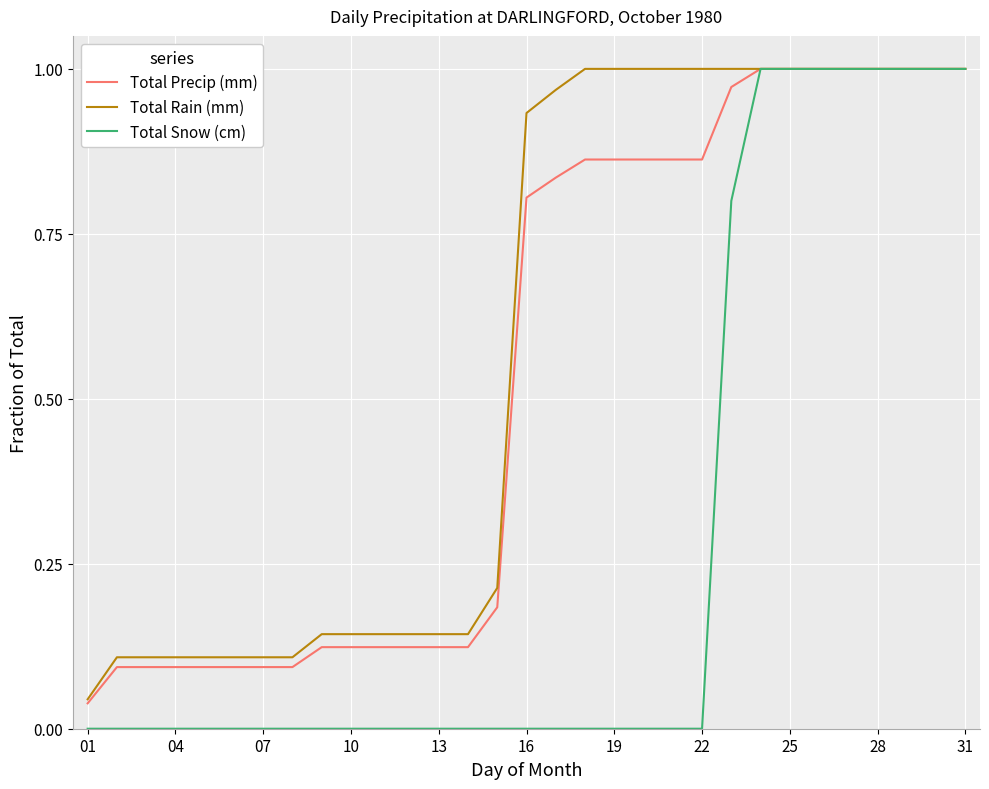

True or false: Total Snow (cm) has more than 1 points higher than both neighbors.

False